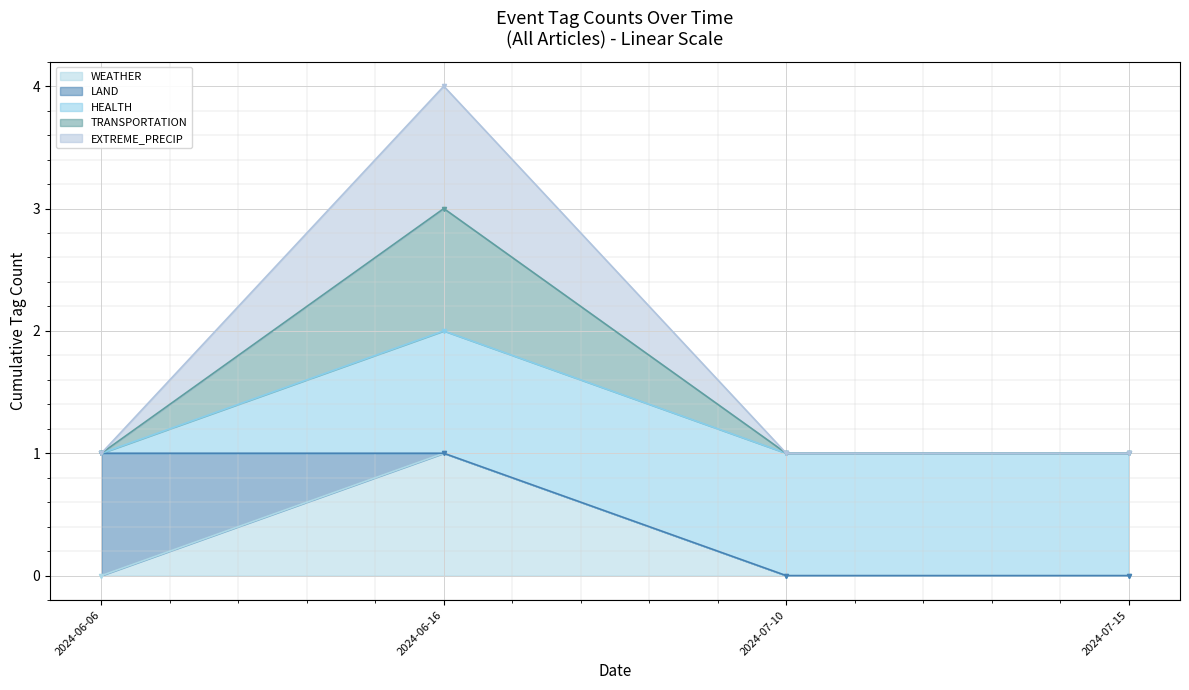

True or false: EXTREME_PRECIP has a value of 1 at 2024-07-15.

True